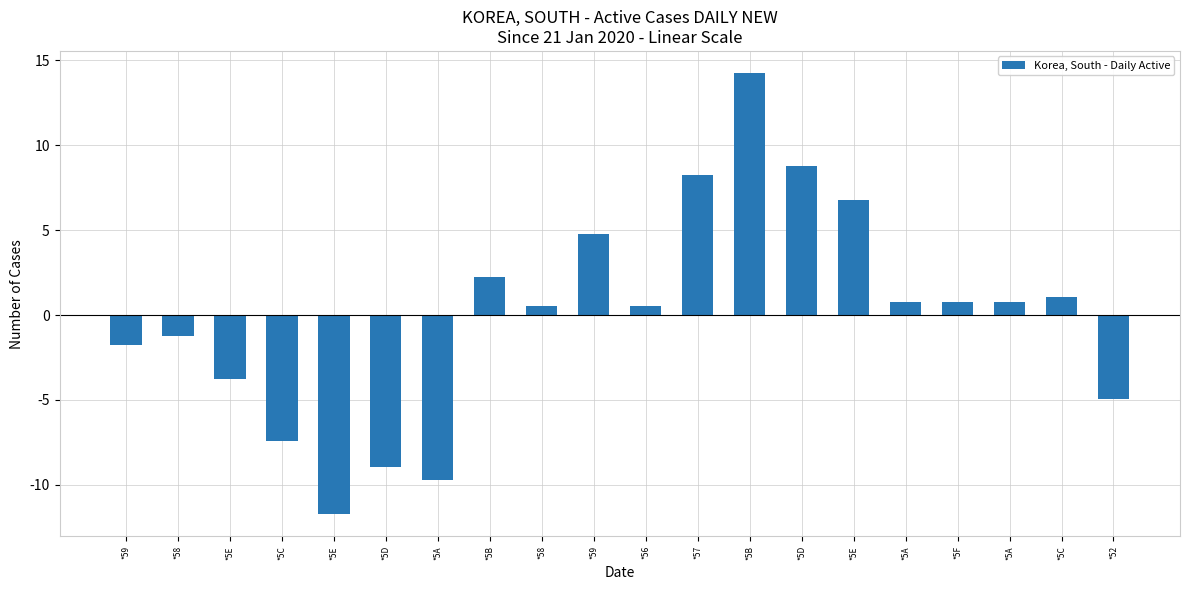

What is the minimum value shown in the chart?

-11.7